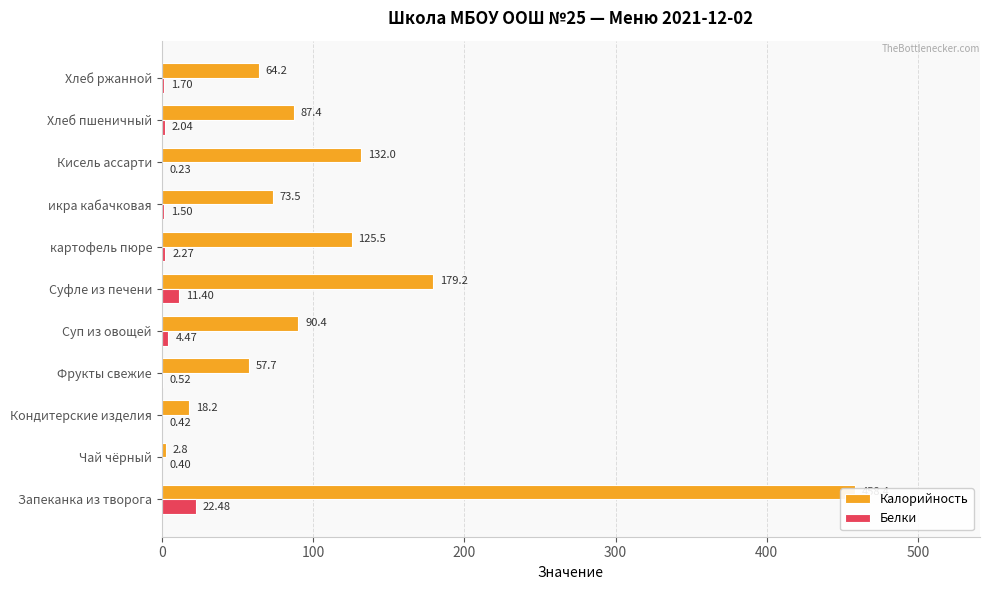

What is the minimum value shown in the chart?

0.2